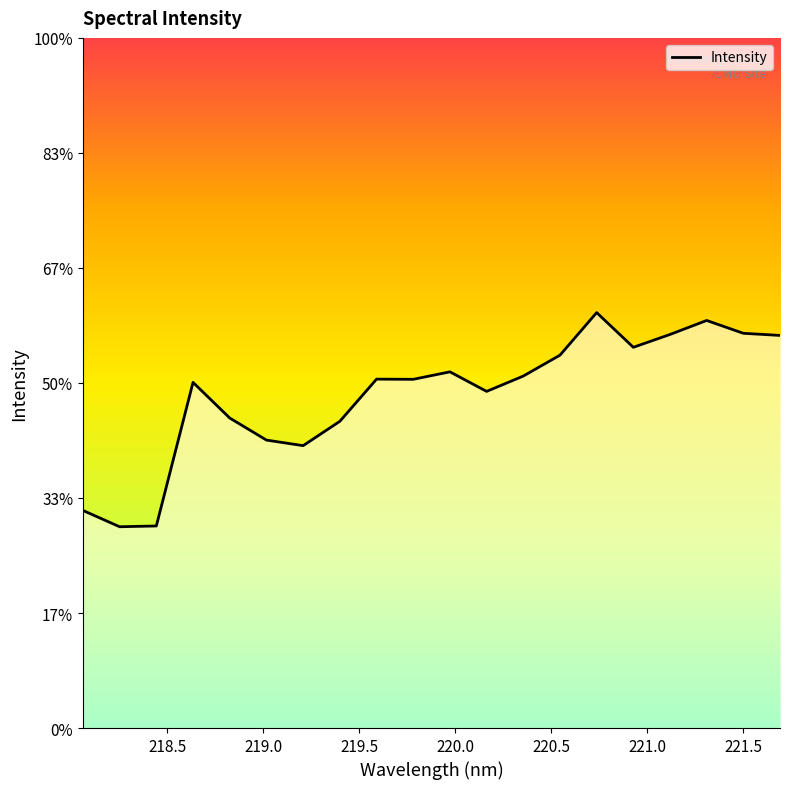

What is the sum of all values?

7537.8